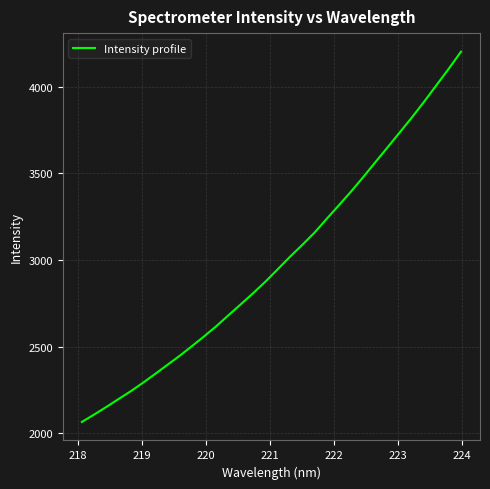

What is the maximum value shown in the chart?

4201.2